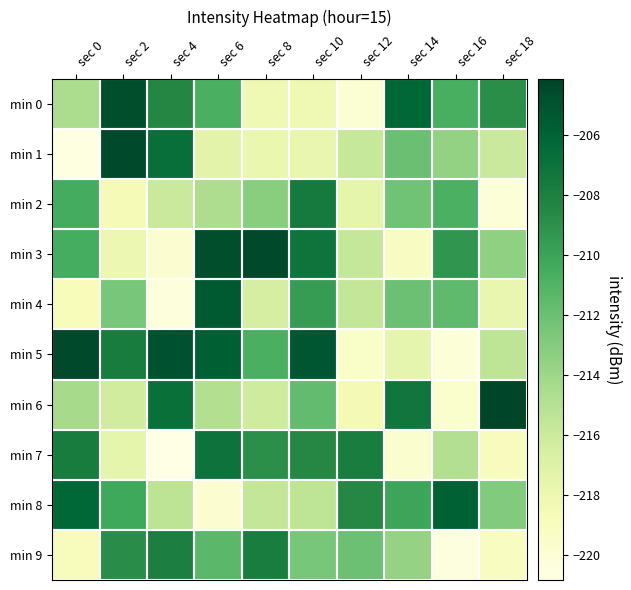

At sec 0, list the series in order from largest to smallest.

min 5, min 8, min 7, min 2, min 3, min 6, min 0, min 4, min 9, min 1